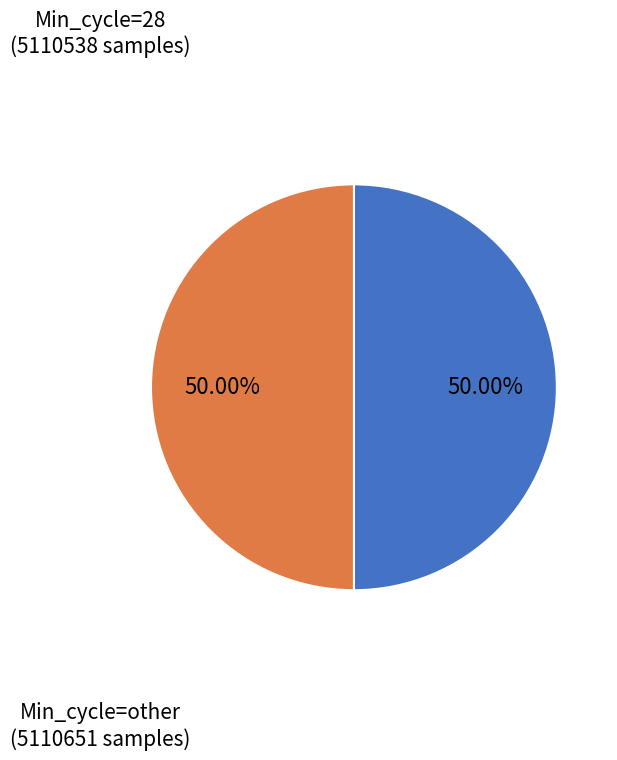

What is the total percentage of Min_cycle=28 and Min_cycle=other?

100.0%